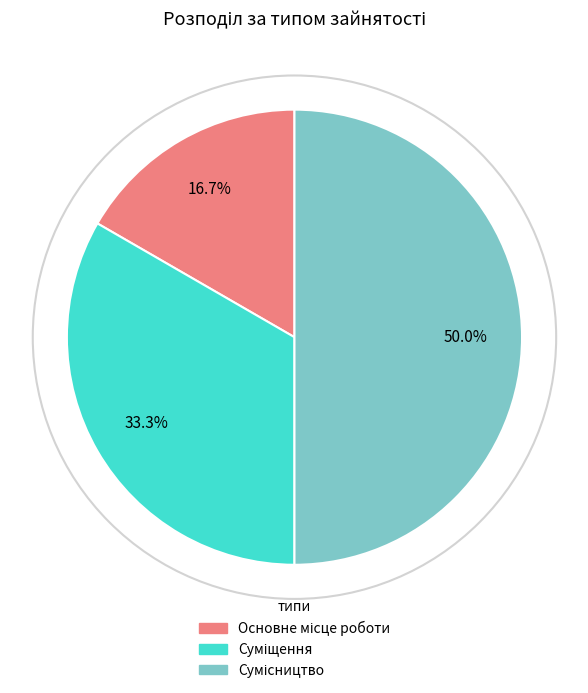

How many slices are in this pie chart?

3